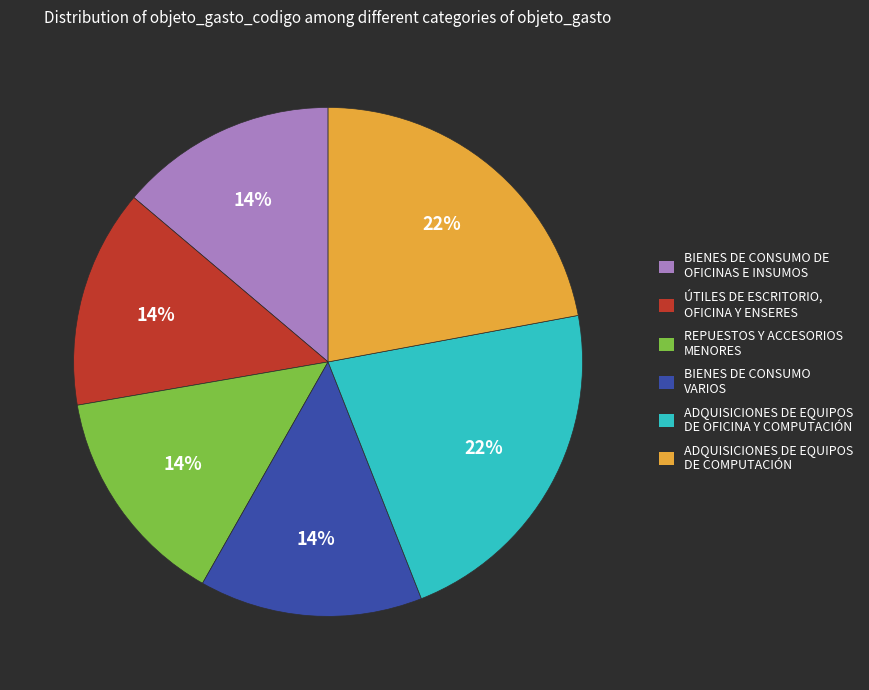

Do BIENES DE CONSUMO DE OFICINAS E INSUMOS and REPUESTOS Y ACCESORIOS MENORES together represent more than half of the pie?

No